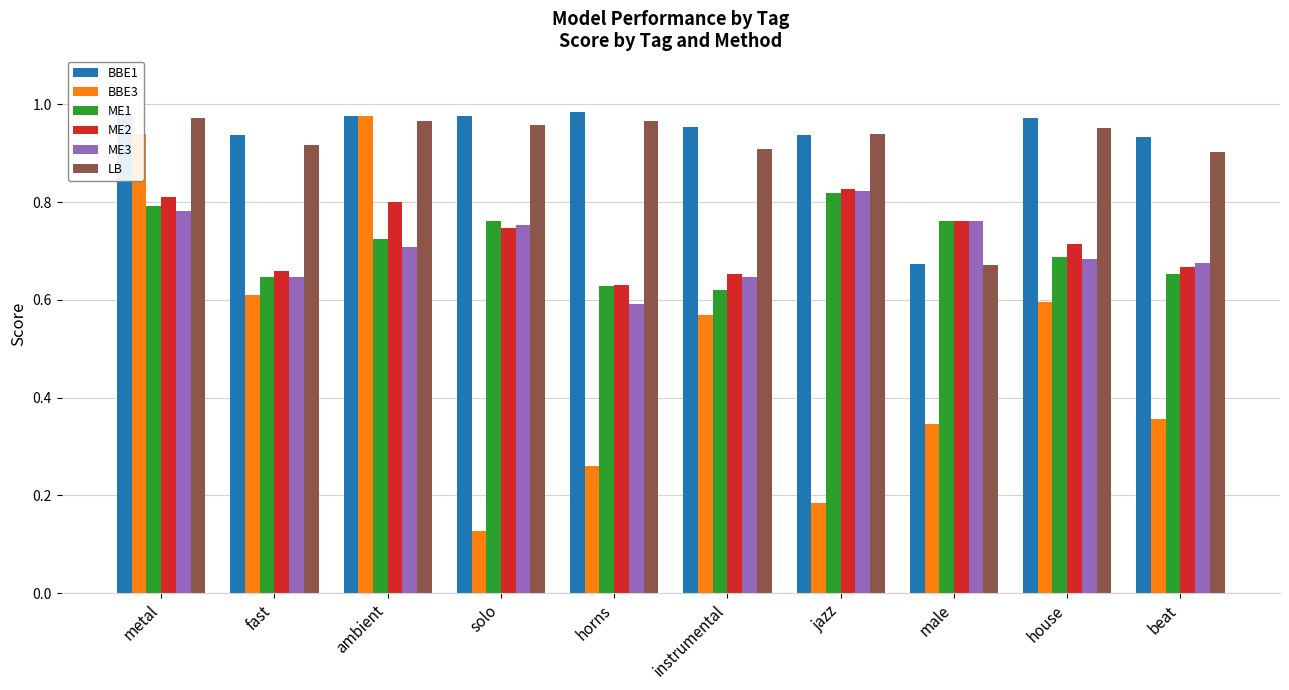

At which label does ME2 reach its minimum?

horns